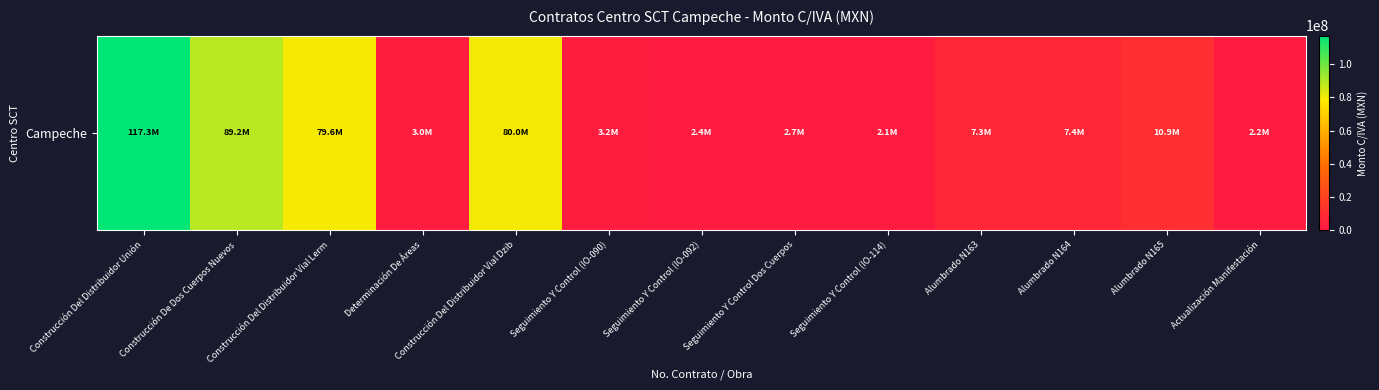

True or false: the data shows 2099344.3 at Alumbrado N163.

False